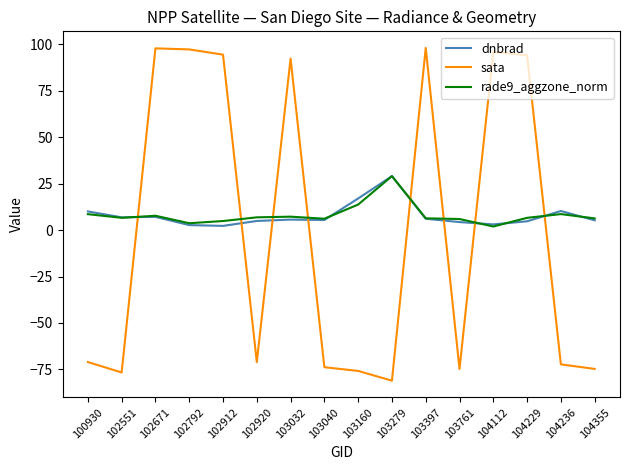

Between 102671 and 103032, which series saw the biggest shift?

sata